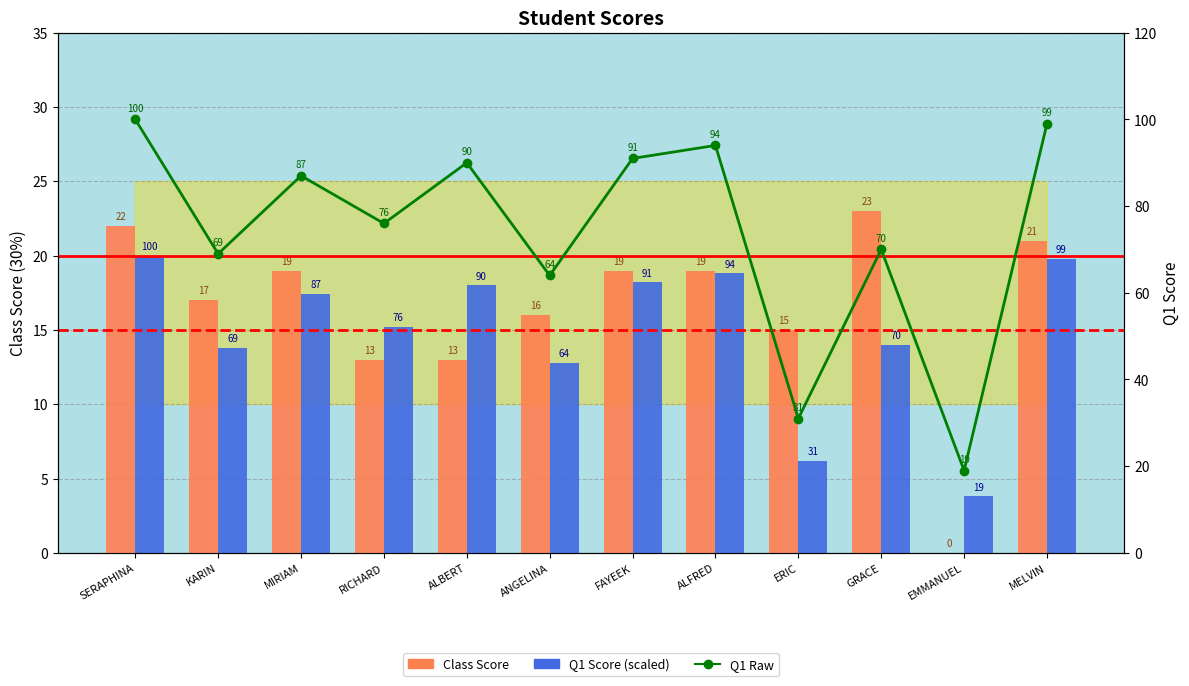

Read the Class Score value at ALFRED.

19.0